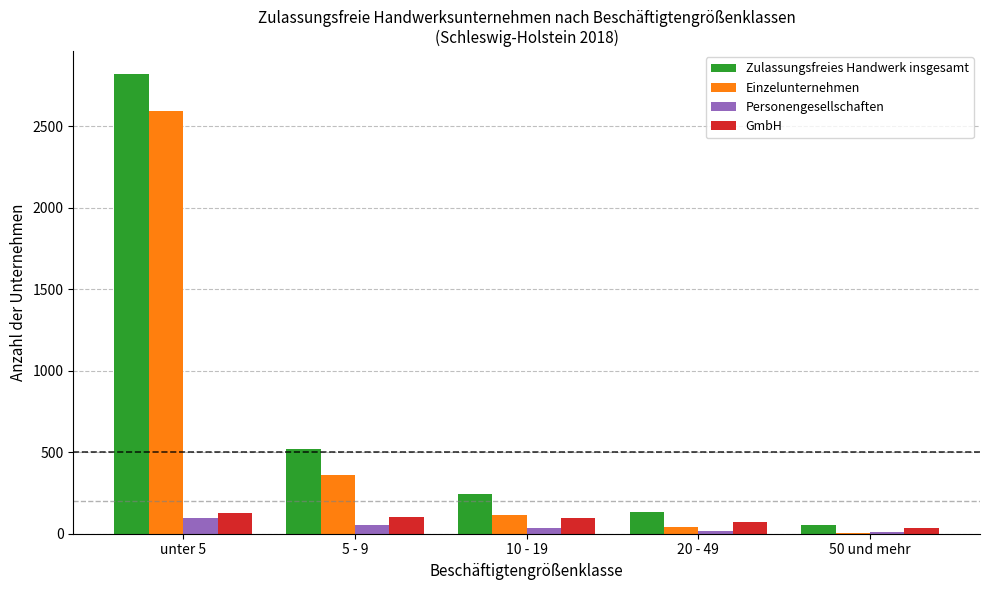

The value of Einzelunternehmen at 5 - 9 is 514. True or false?

False